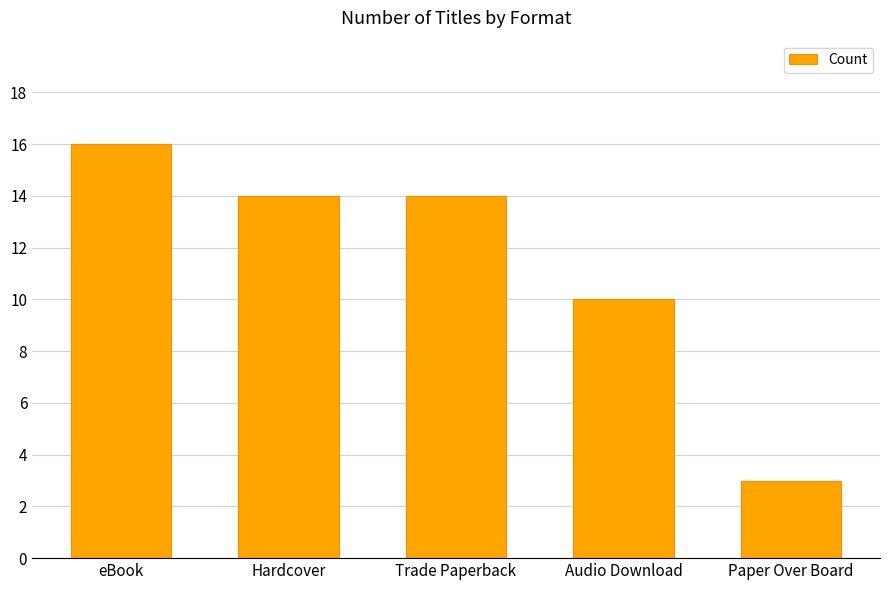

The value at Paper Over Board is 3. True or false?

True